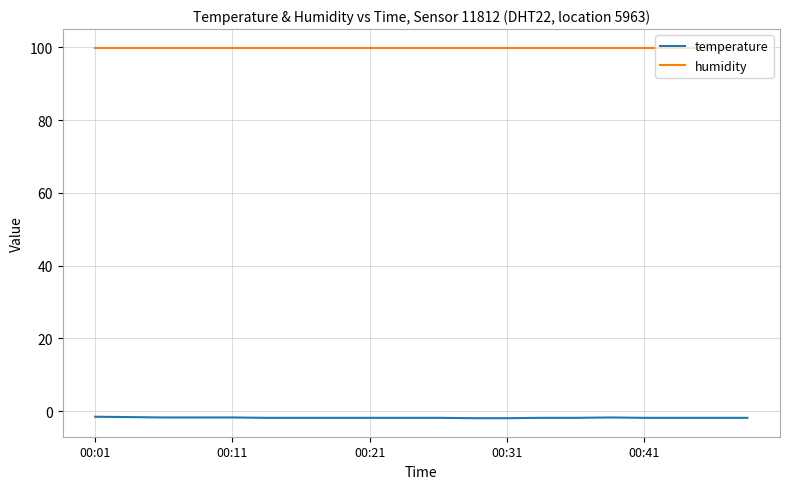

What is the greatest value displayed?

99.9